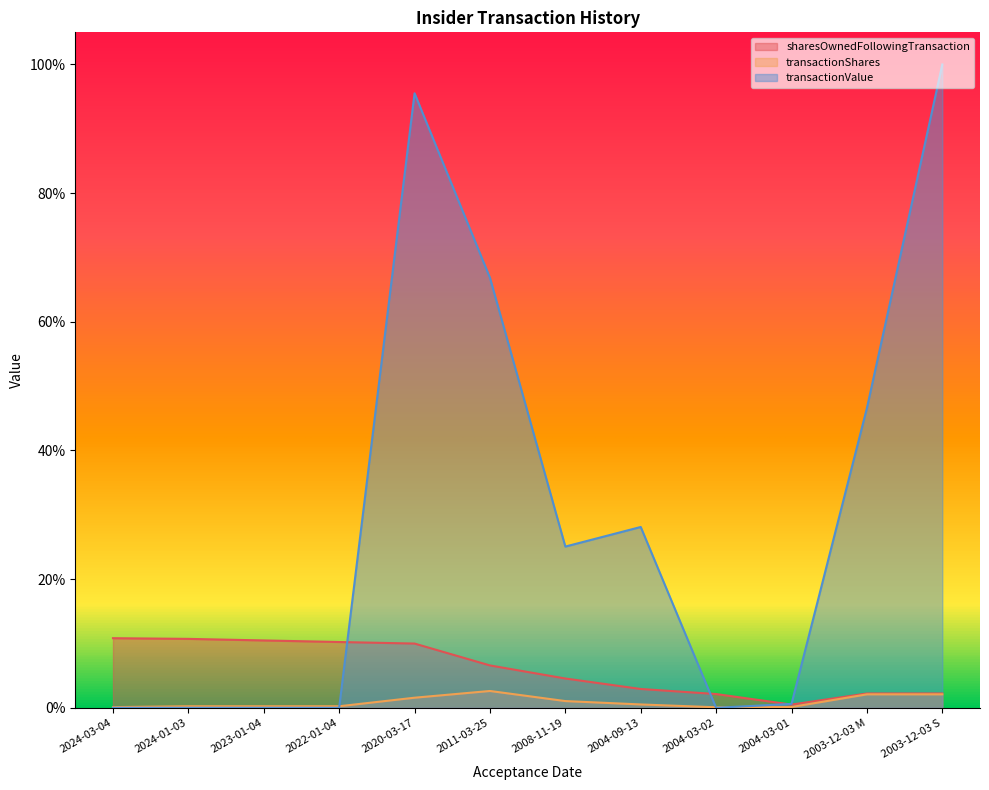

Reading left to right, transcribe all the data shown in this chart.

sharesOwnedFollowingTransaction: 0.1	0.1	0.1	0.1	0.1	0.1	0.0	0.0	0.0	0.0	0.0	0.0
transactionShares: 0.0	0.0	0.0	0.0	0.0	0.0	0.0	0.0	0.0	0.0	0.0	0.0
transactionValue: 0.0	0.0	0.0	0.0	1.0	0.7	0.3	0.3	0.0	0.0	0.5	1.0